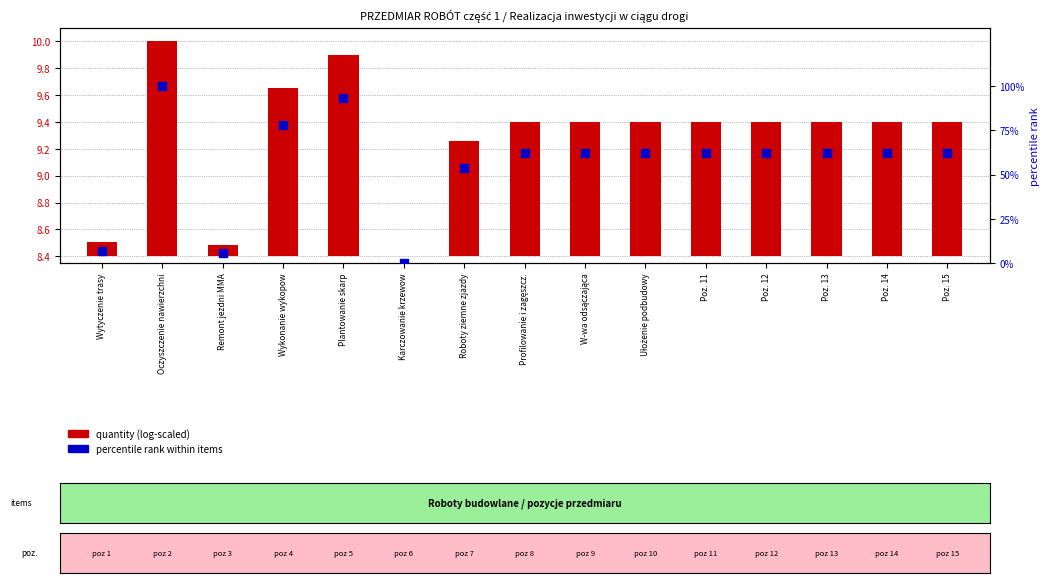

Which series contains the lowest Y value?

quantity (log-scaled)